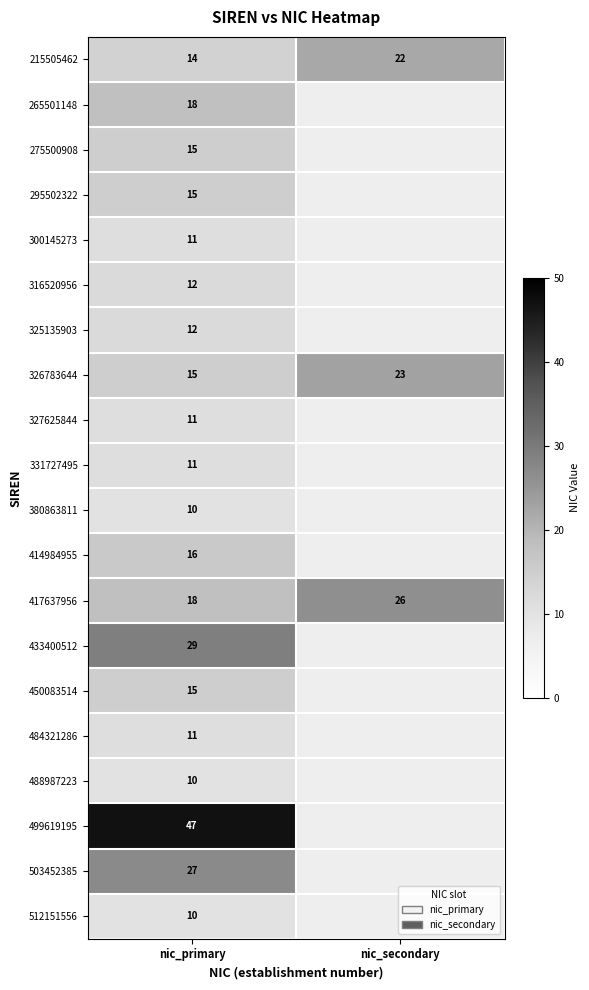

The value of 215505462 at nic_secondary is 22. True or false?

True